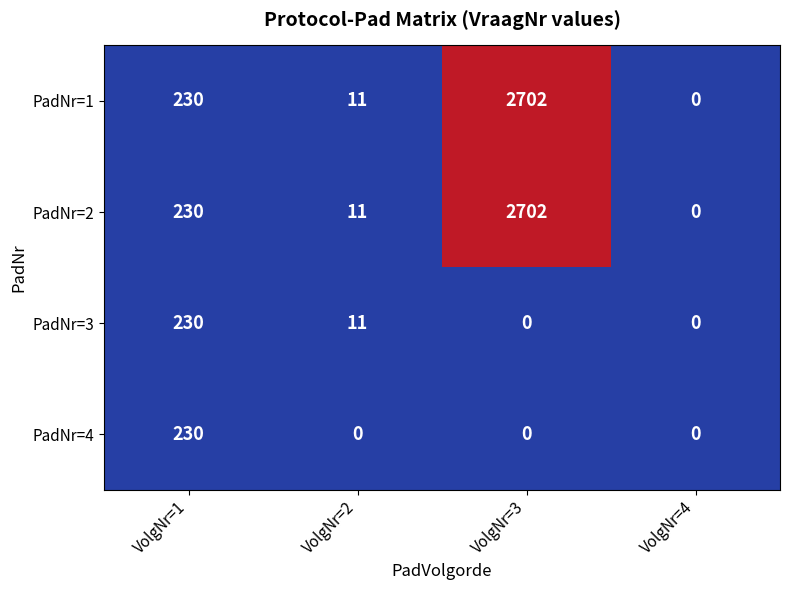

What is the total value across all series at VolgNr=1?

920